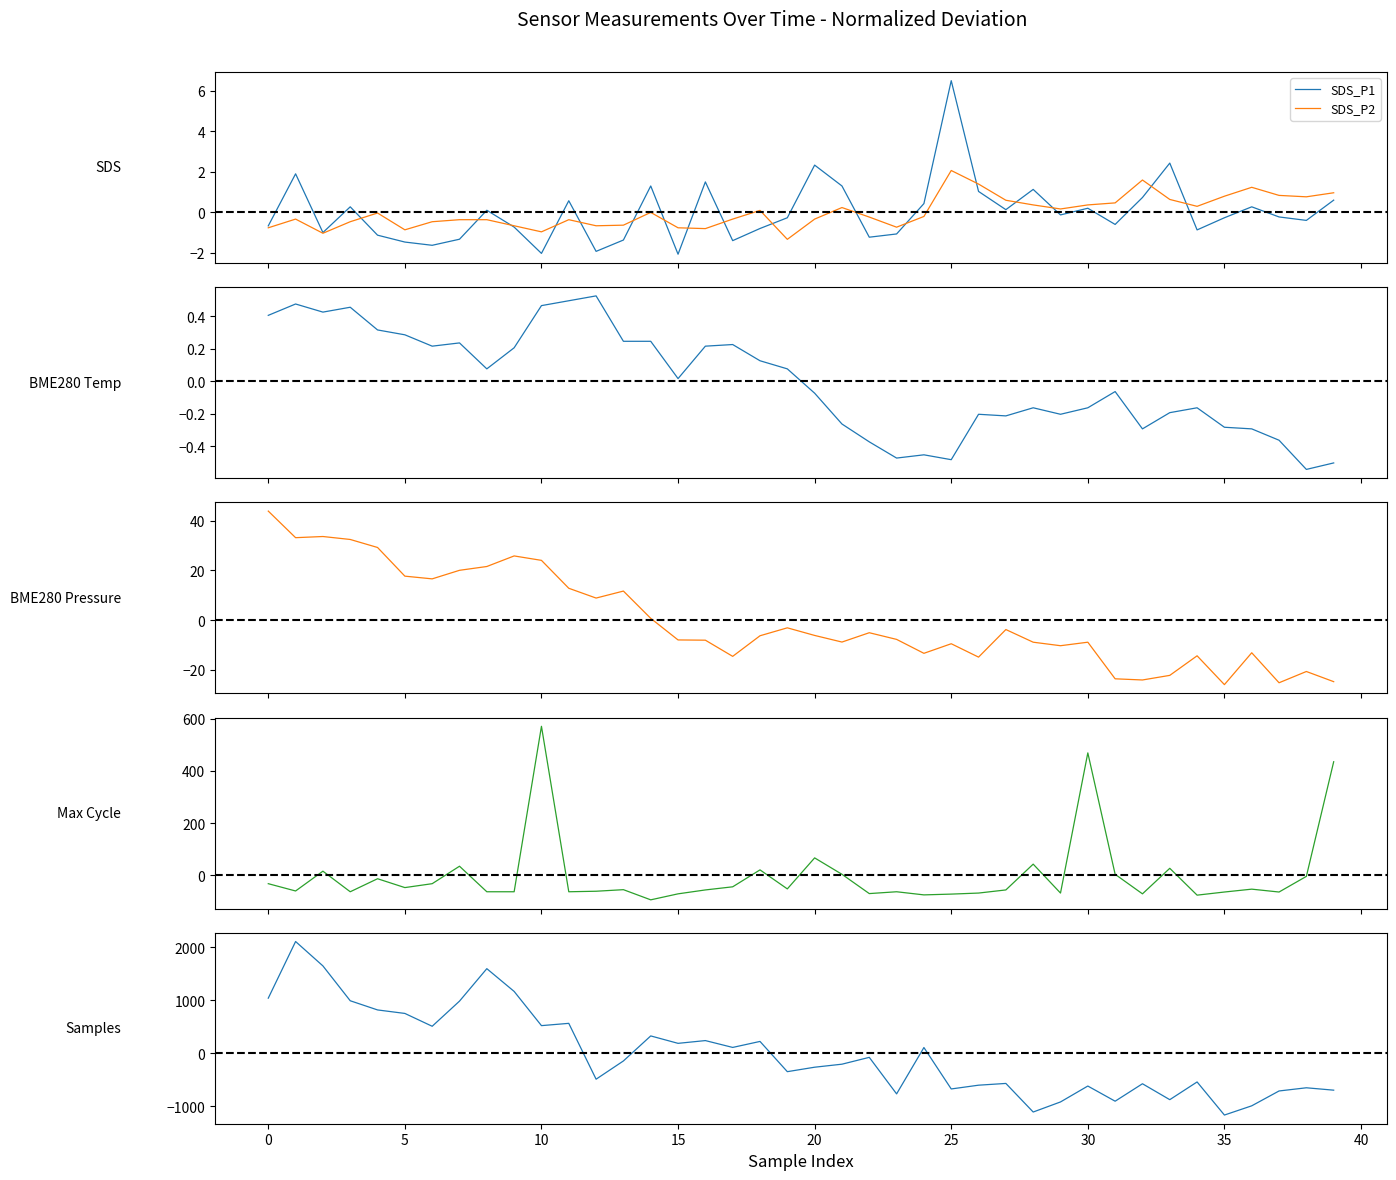

Between 18 and 31, which is larger?

31